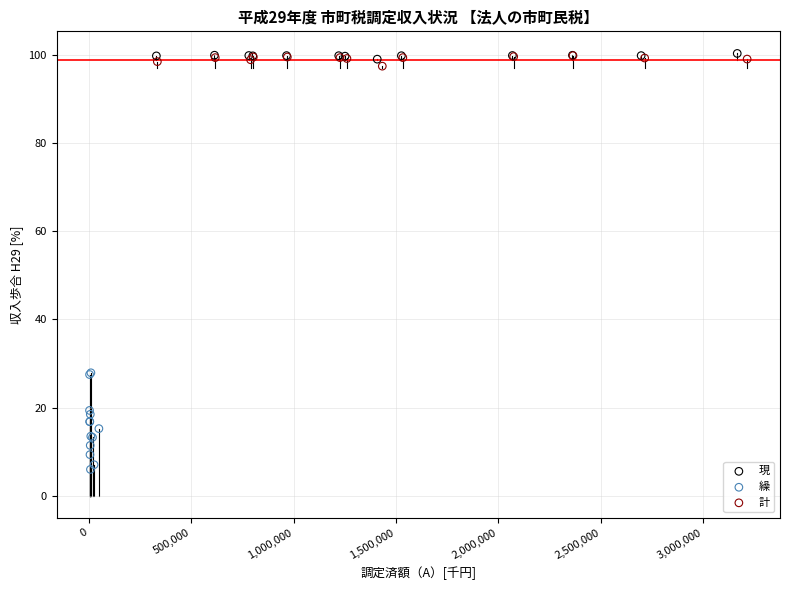

Which series has the largest Y range (max minus min)?

繰